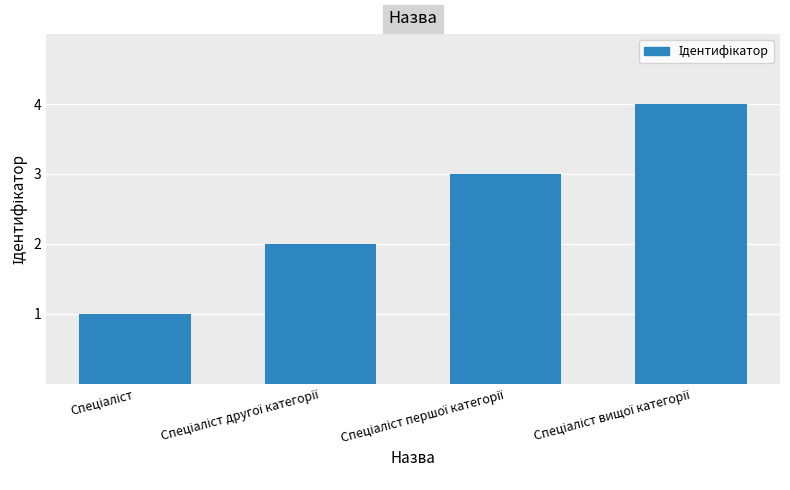

What is the sum of all values?

10